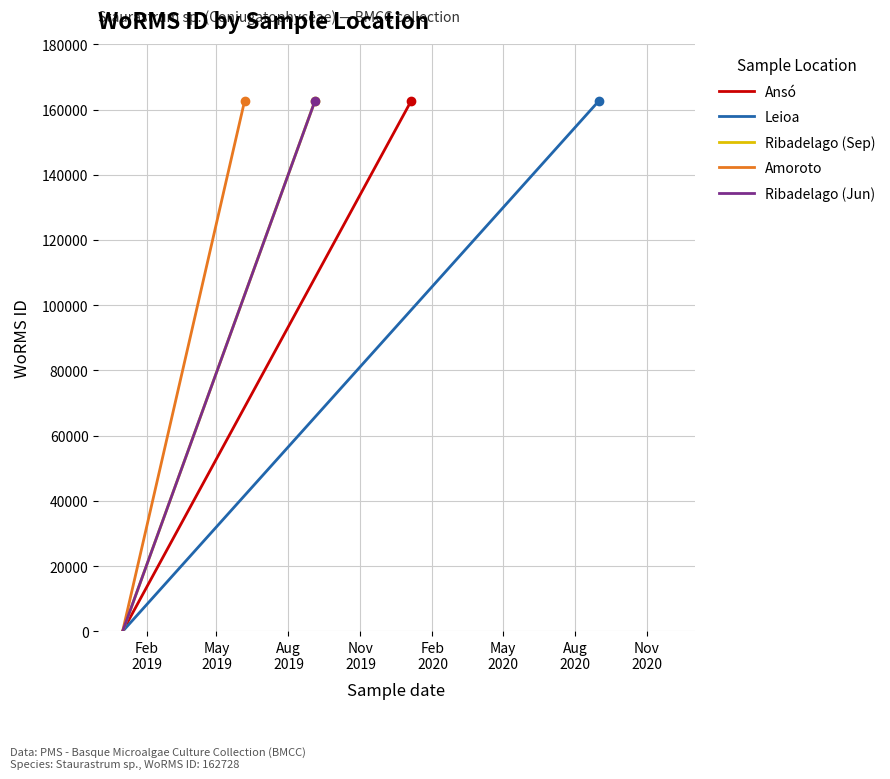

How many data points in Leioa are less than 162728?

1